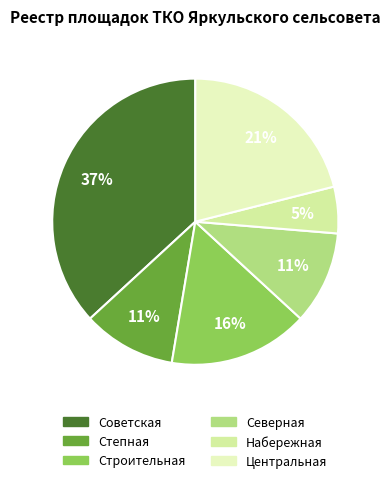

Rank the categories by value from highest to lowest.

Советская, Центральная, Строительная, Степная, Северная, Набережная